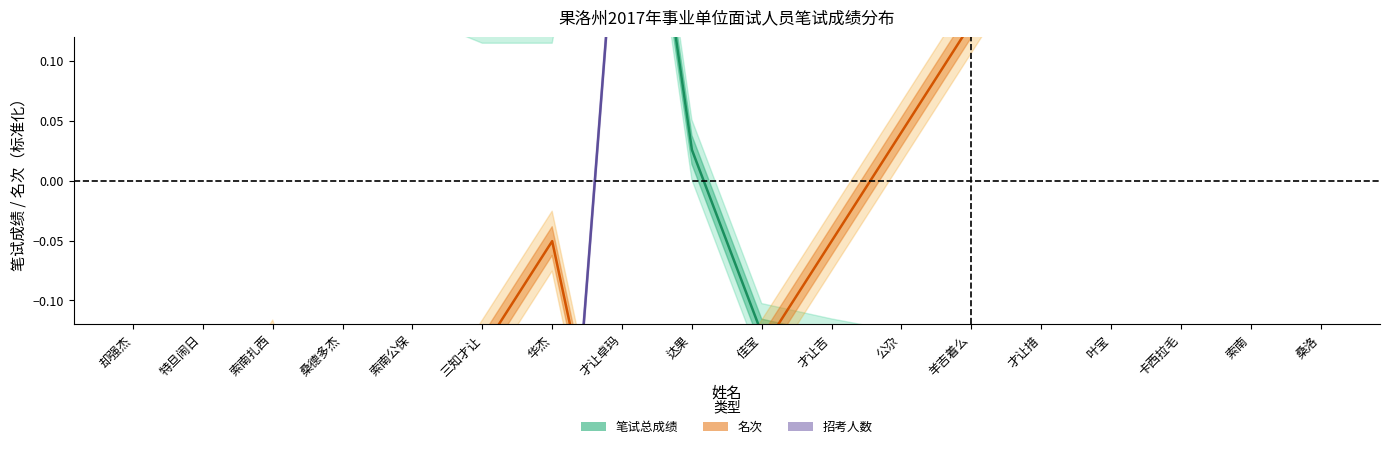

Where do 名次 and 招考人数 first cross each other?

华杰 and 才让卓玛